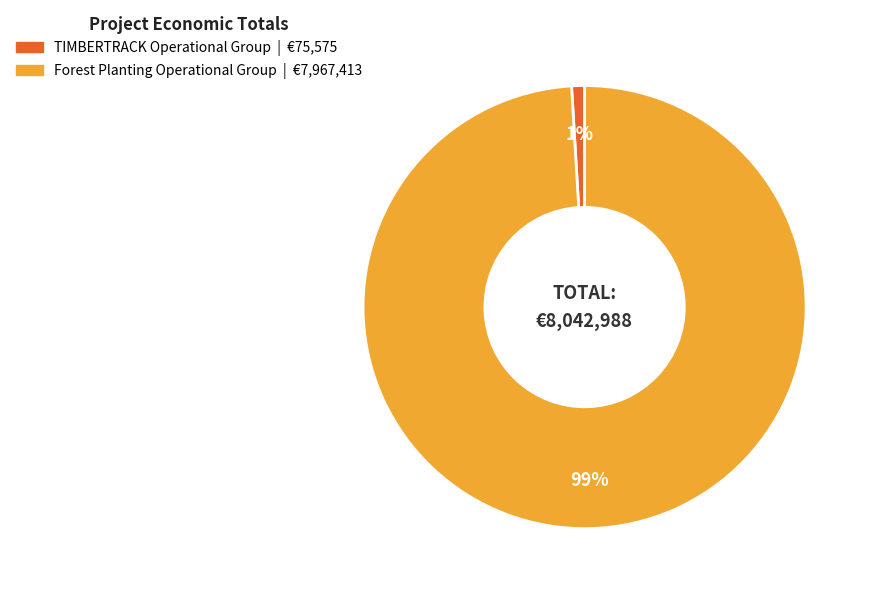

To the nearest percent, what portion does TIMBERTRACK Operational Group represent?

1%